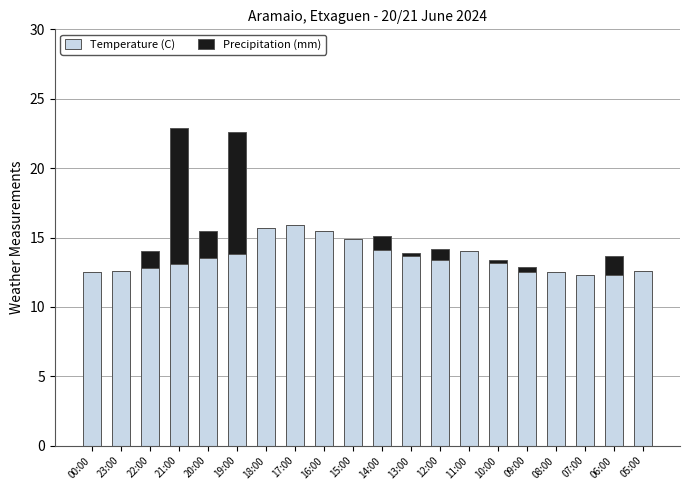

What is the maximum value for Temperature (C)?

15.9